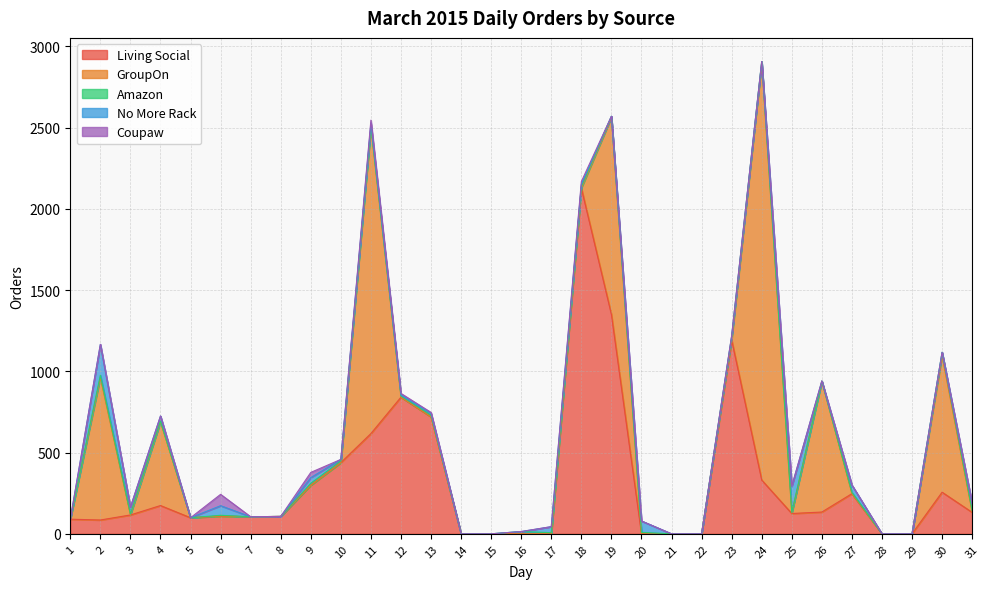

What are all the series names shown in the legend?

Living Social, GroupOn, Amazon, No More Rack, Coupaw